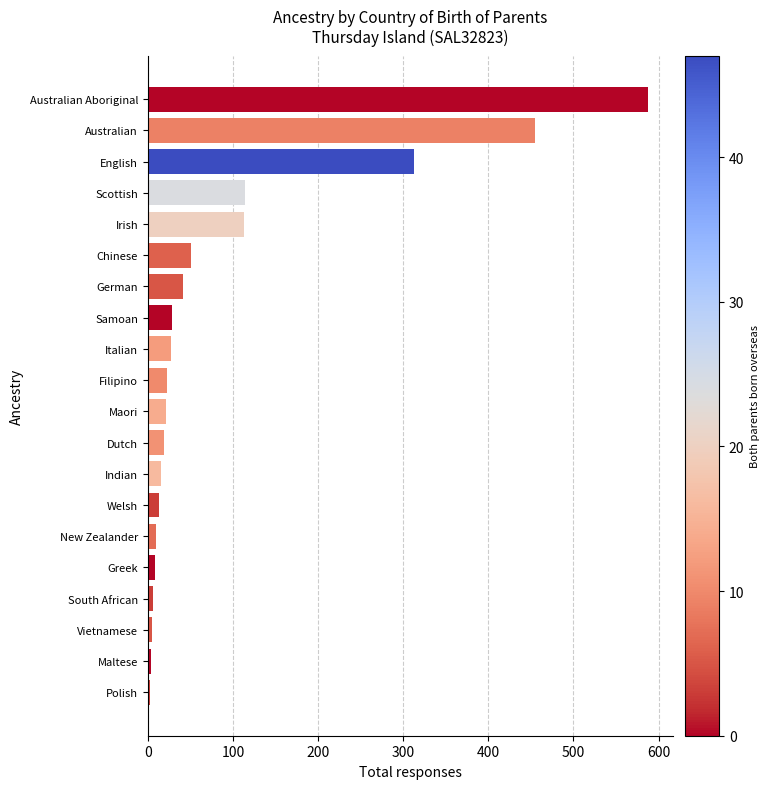

What is the difference between the second highest and second lowest values?

451